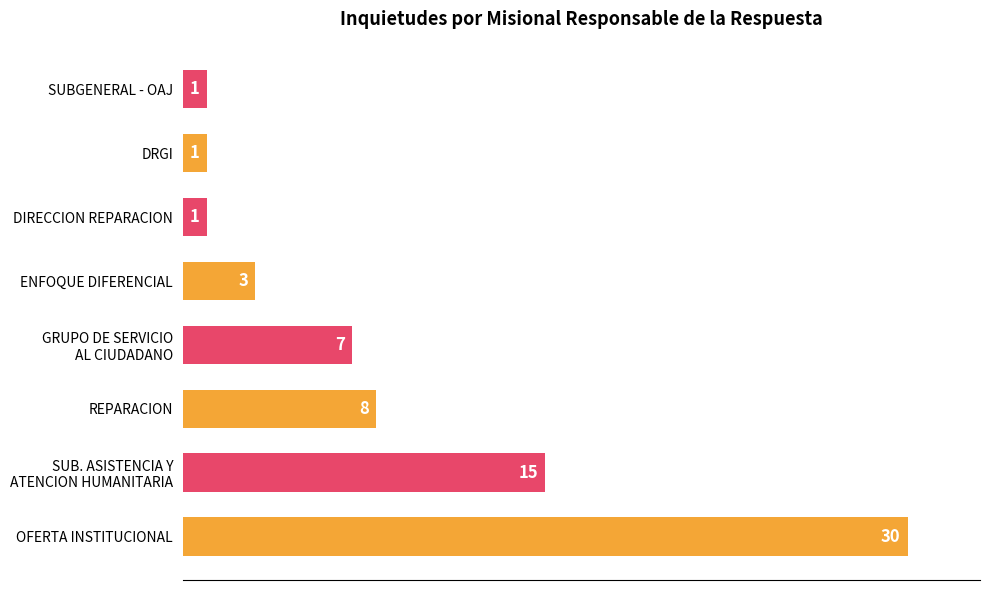

Reading bottom to top, extract all data points from this chart.

30	15	8	7	3	1	1	1